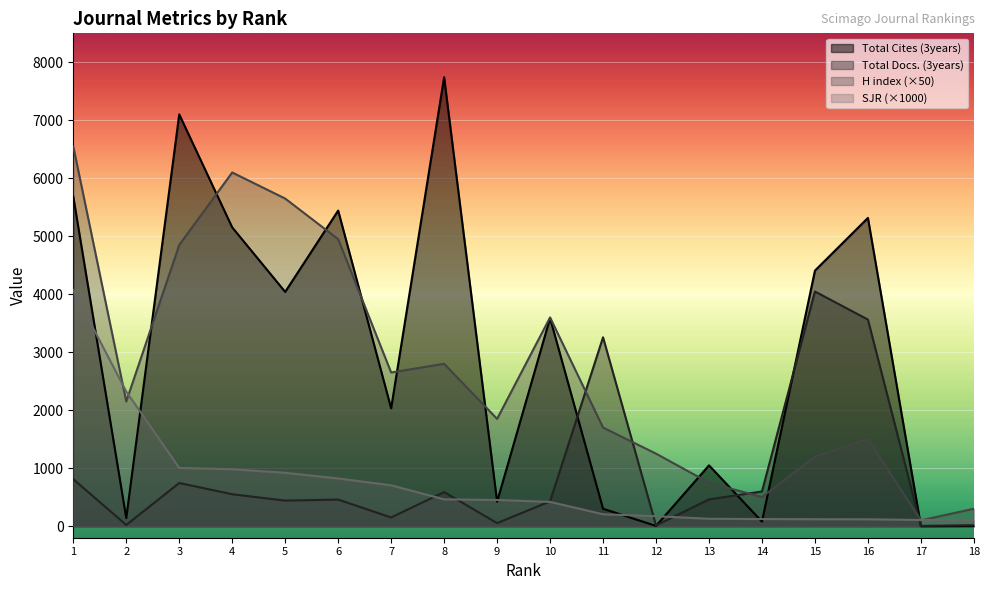

At which label does Total Docs. (3years) first exceed 461?

1